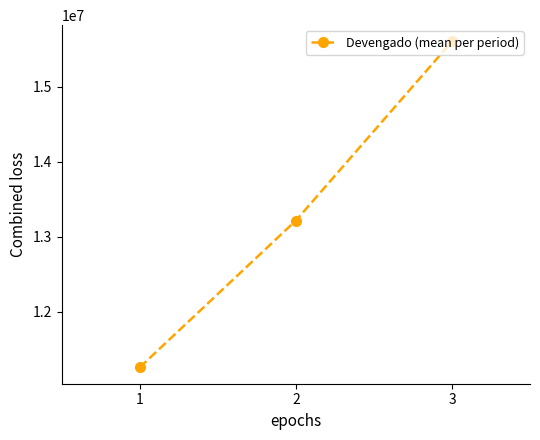

What is the value of the 2nd point from the left?

13216050.8